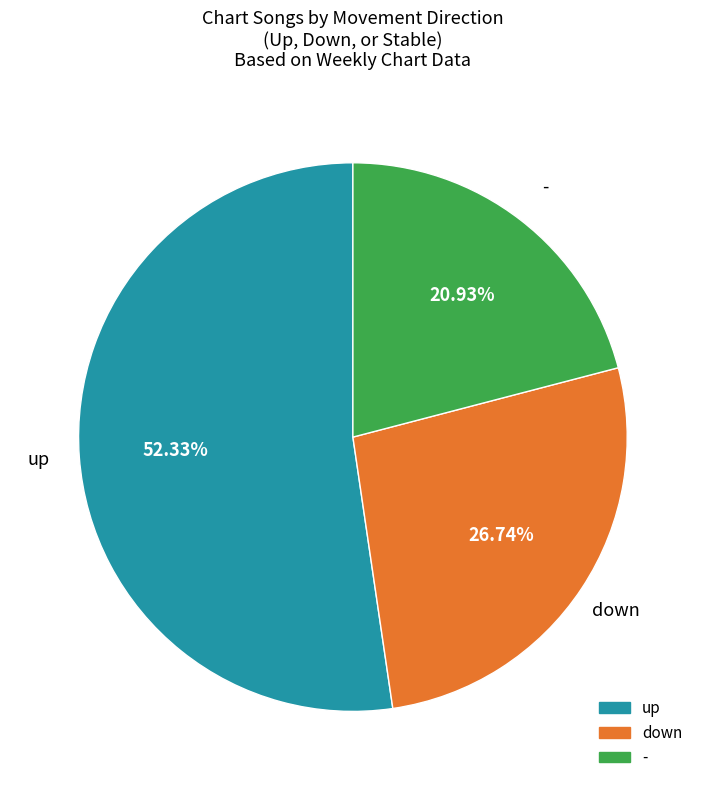

Rank the categories by value from lowest to highest.

-, down, up